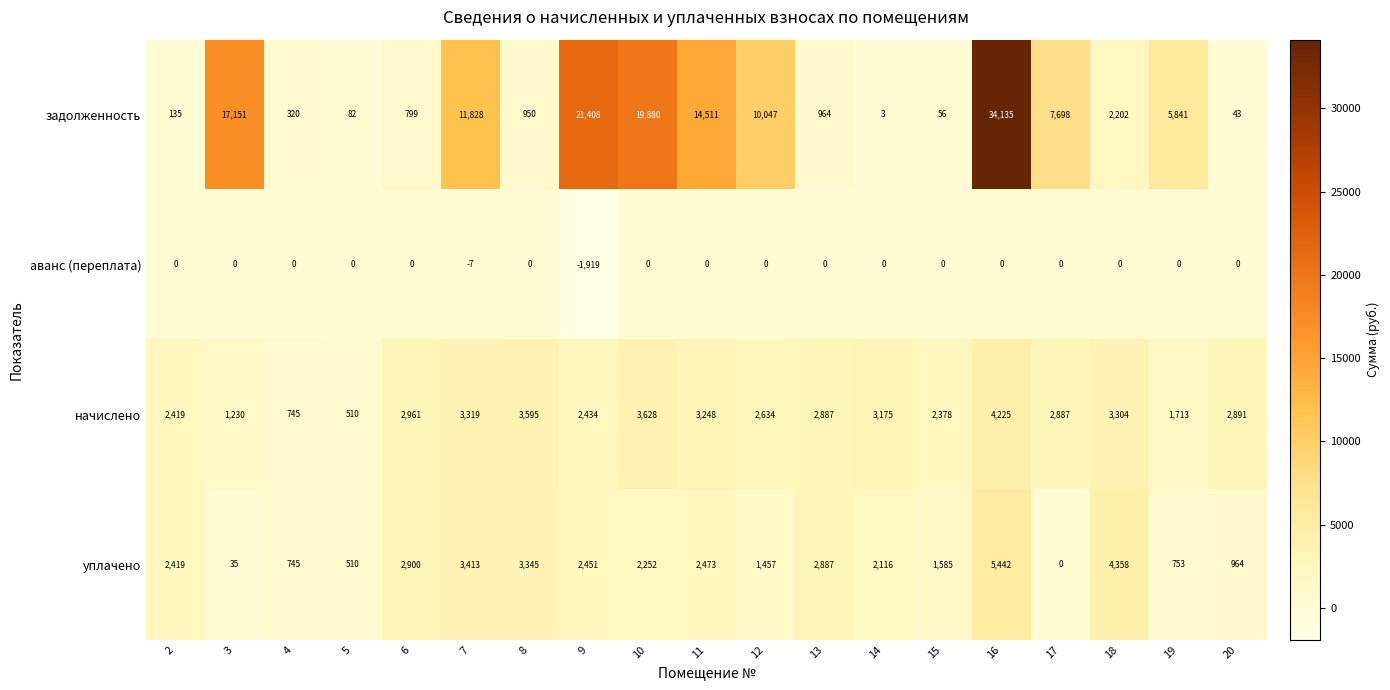

At which label is аванс (переплата) closest to -959?

7